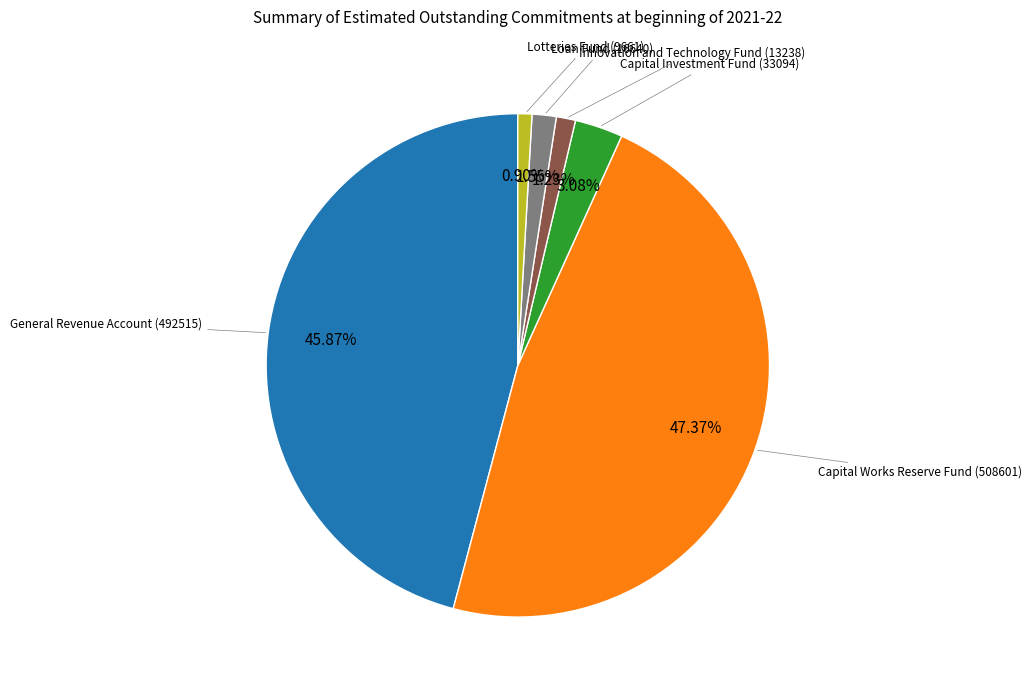

Does any single category account for the majority?

No